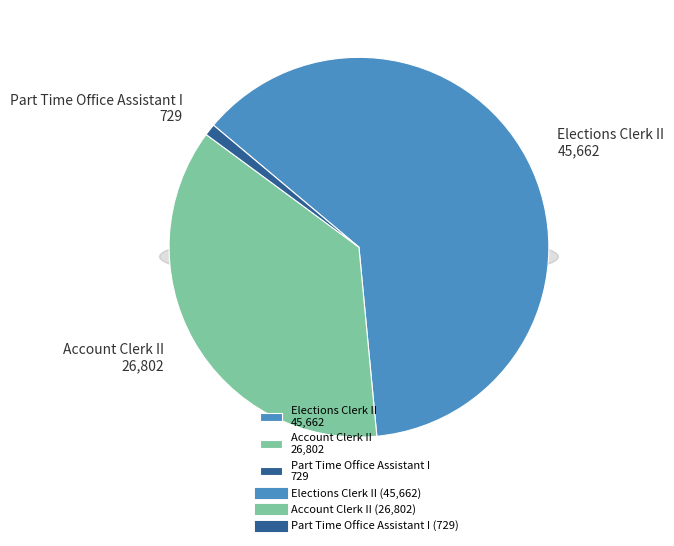

To the nearest percent, what is the difference between the largest and smallest slice percentages?

61%